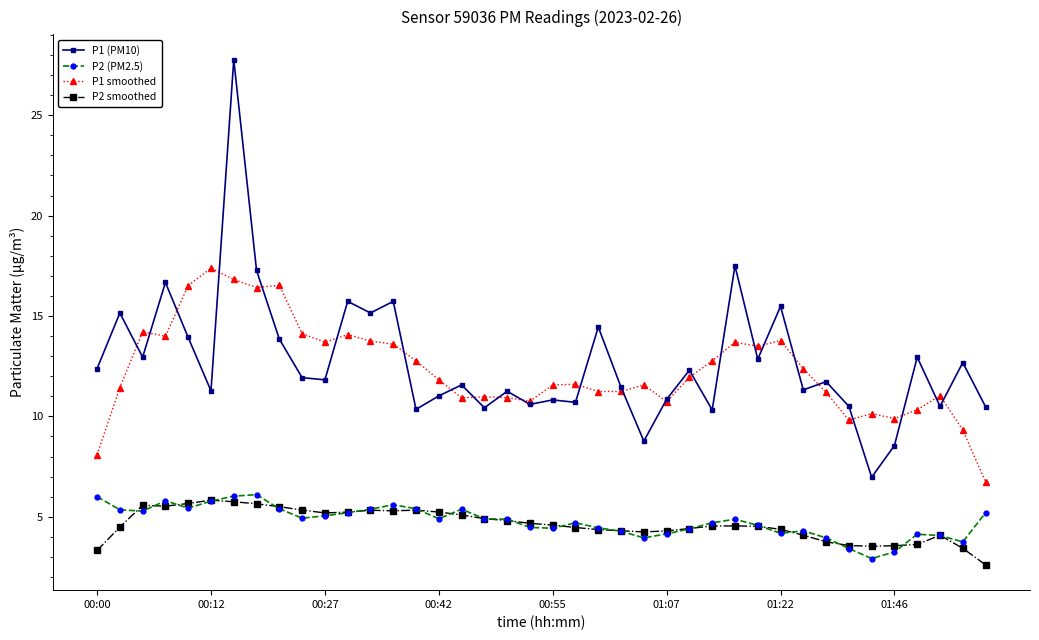

What is the value of the P2 smoothed point at the 39th from the left?

3.4